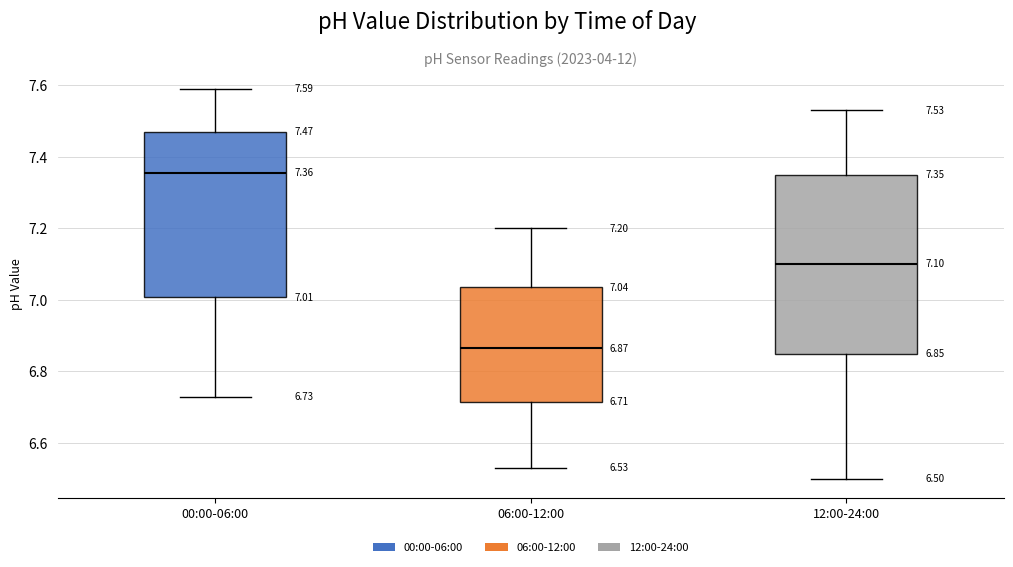

Which box's median line is the highest?

00:00-06:00